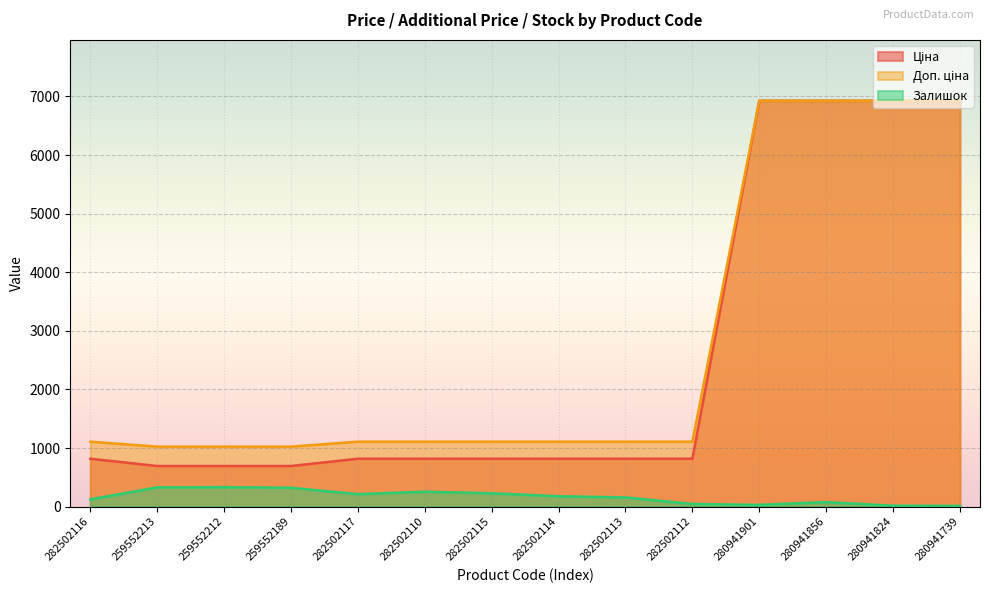

Which series has the largest total across all categories?

Доп. ціна